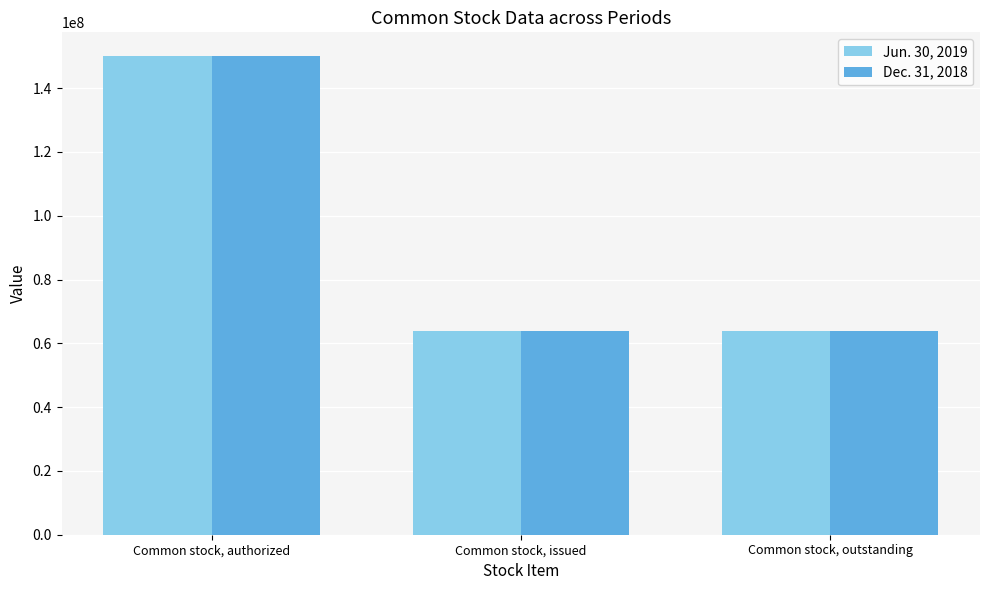

What is the total value across all series at Common stock, outstanding?

127937596